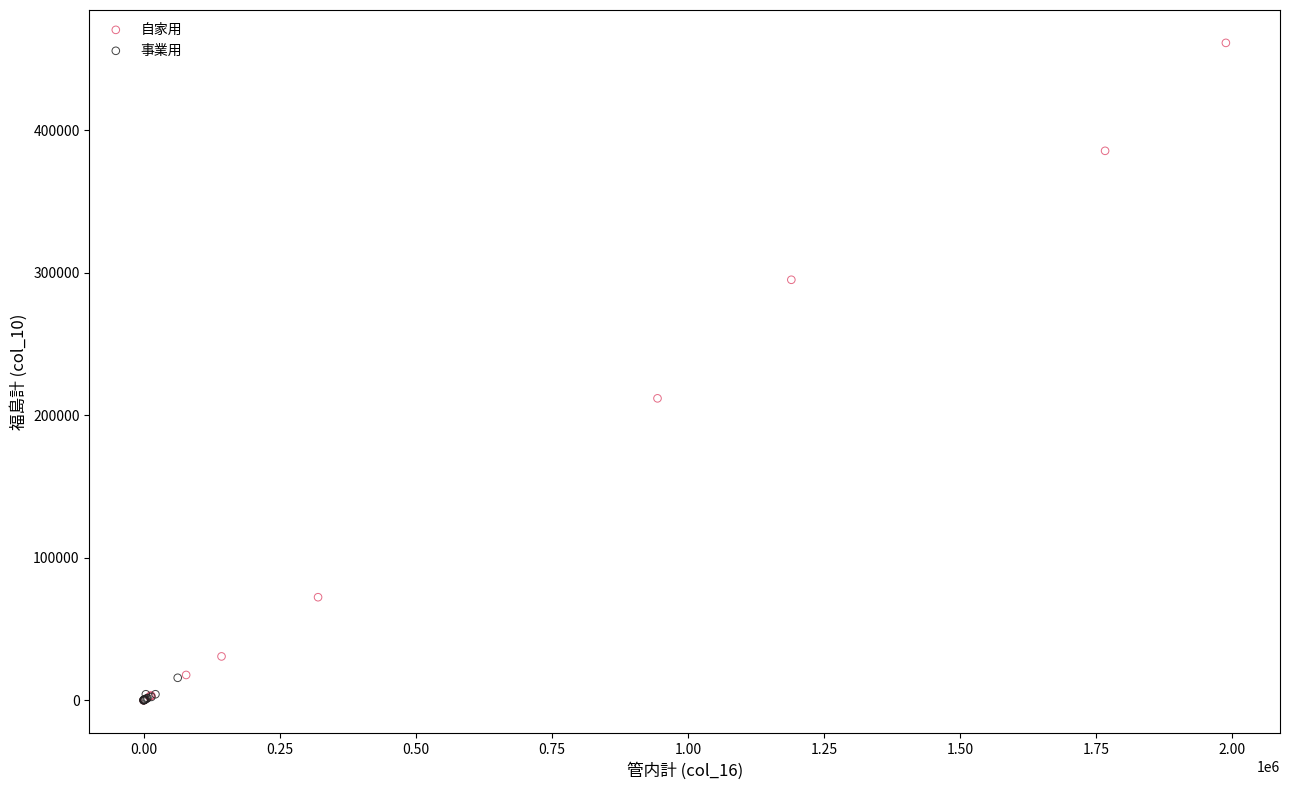

Which series reaches the maximum Y coordinate?

自家用